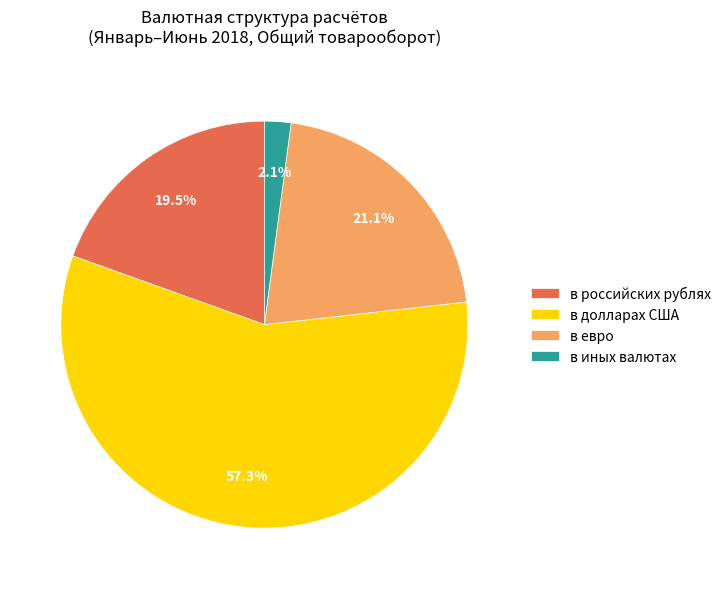

What is the ratio of the value at в российских рублях to the value at в долларах США?

0.3